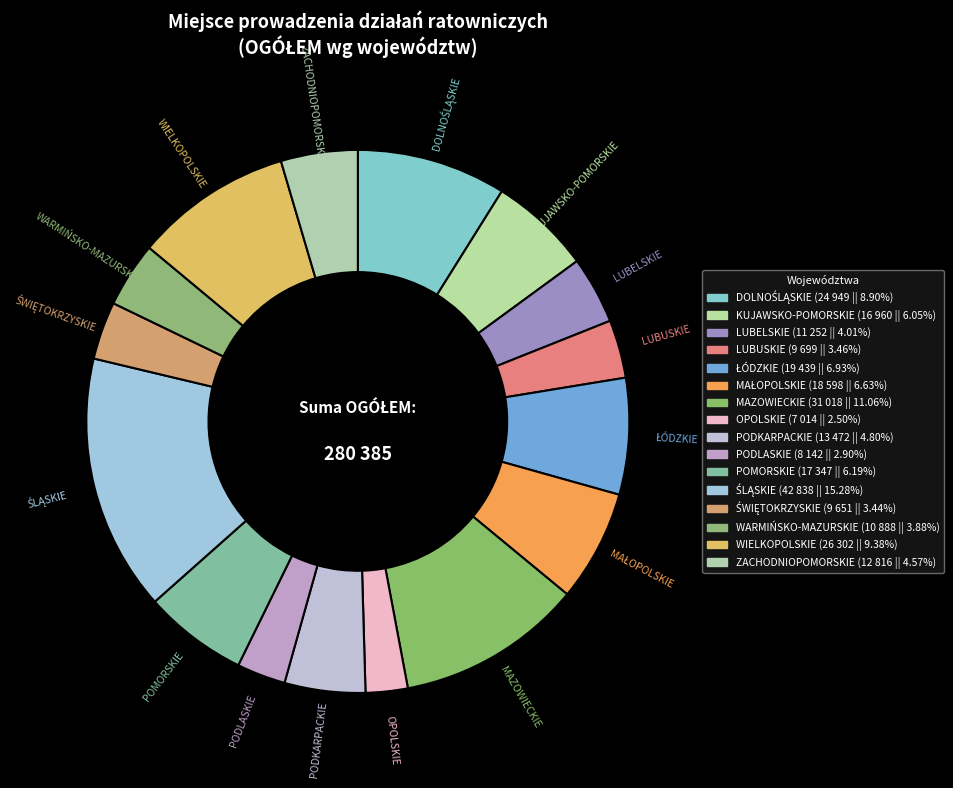

Is there a majority slice in this chart?

No